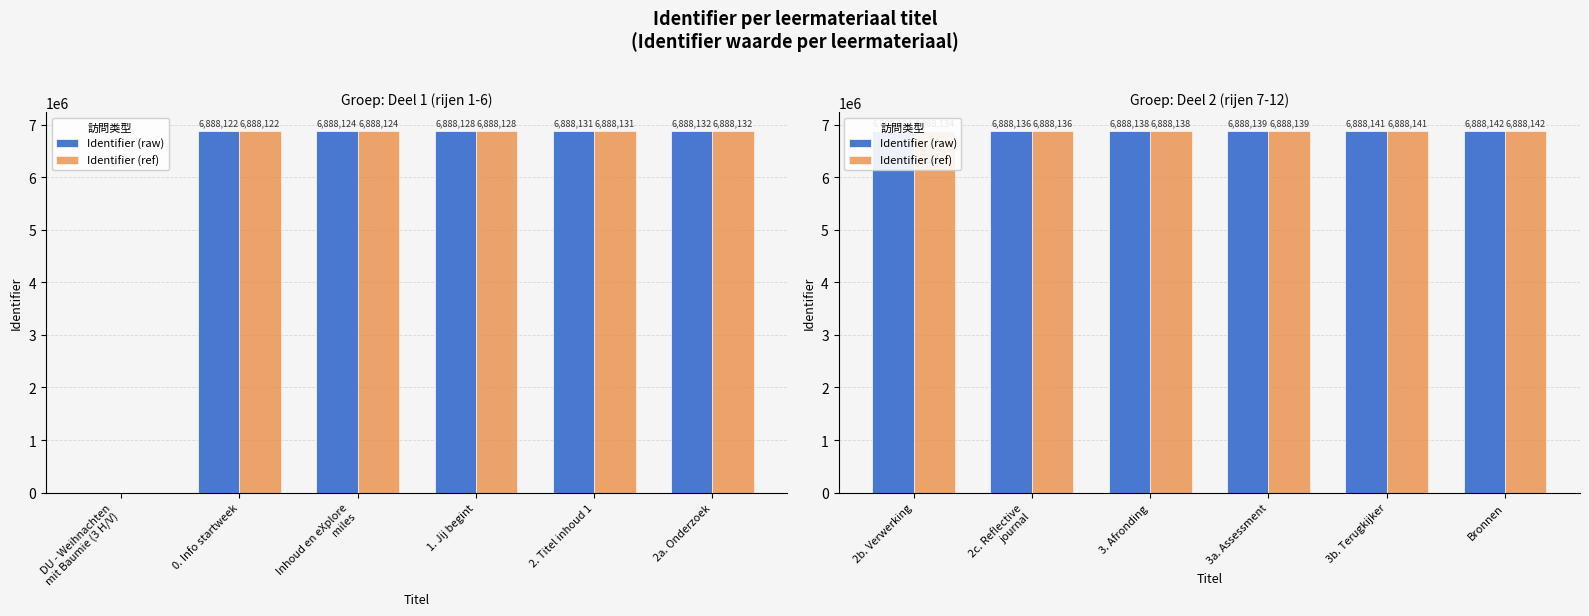

At how many categories does at least one series exceed 6888137?

4